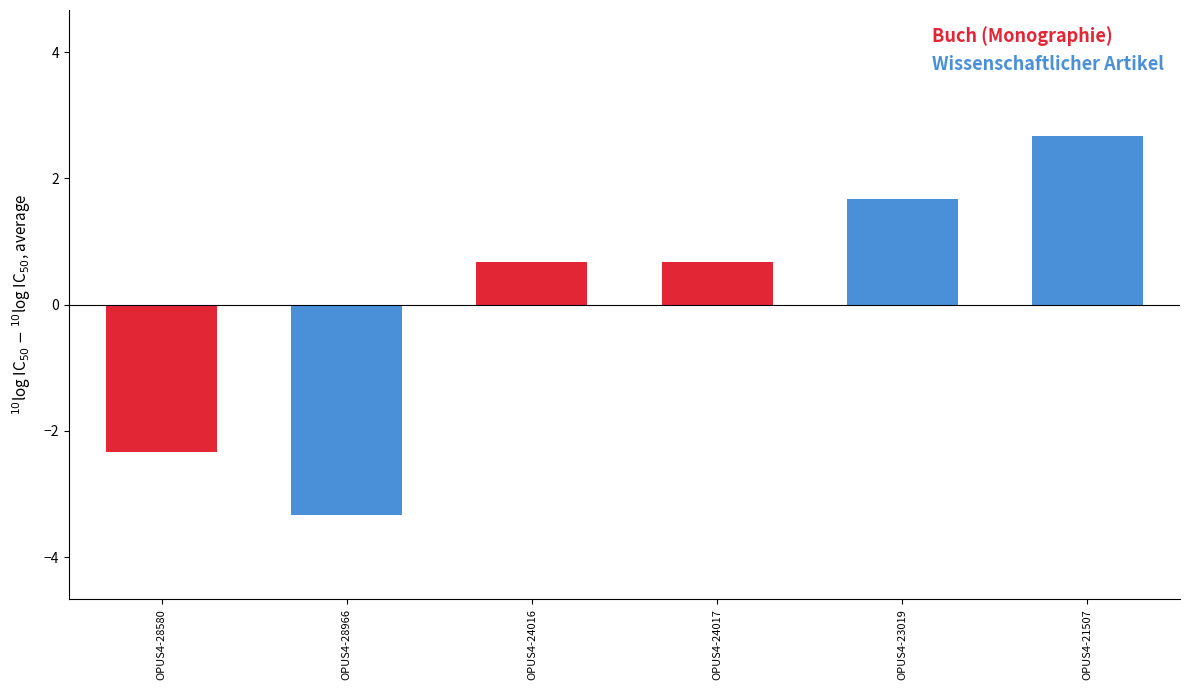

How many groups of bars are there?

3